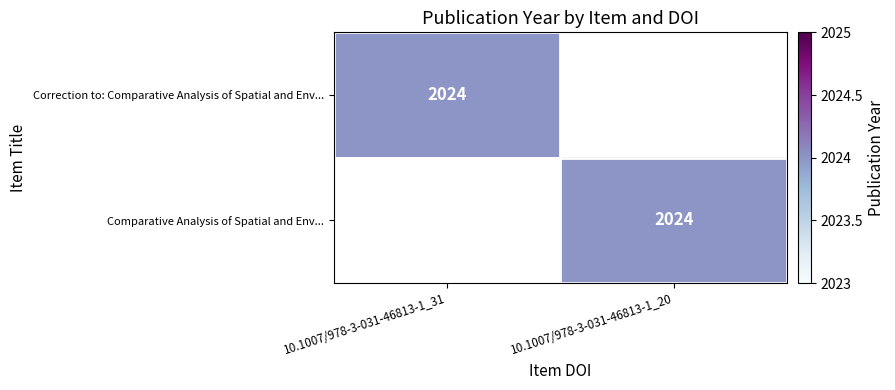

The Correction to: Comparative Analysis of Spatial and Env... series shows 2024 at 10.1007/978-3-031-46813-1_31. True or false?

True